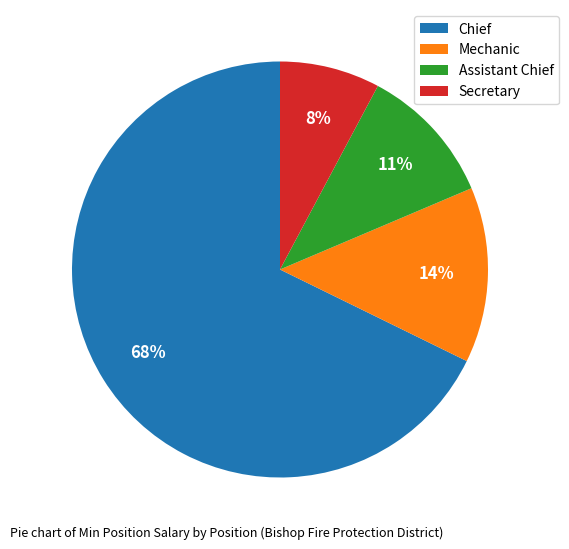

Do Assistant Chief and Secretary together represent more than half of the pie?

No